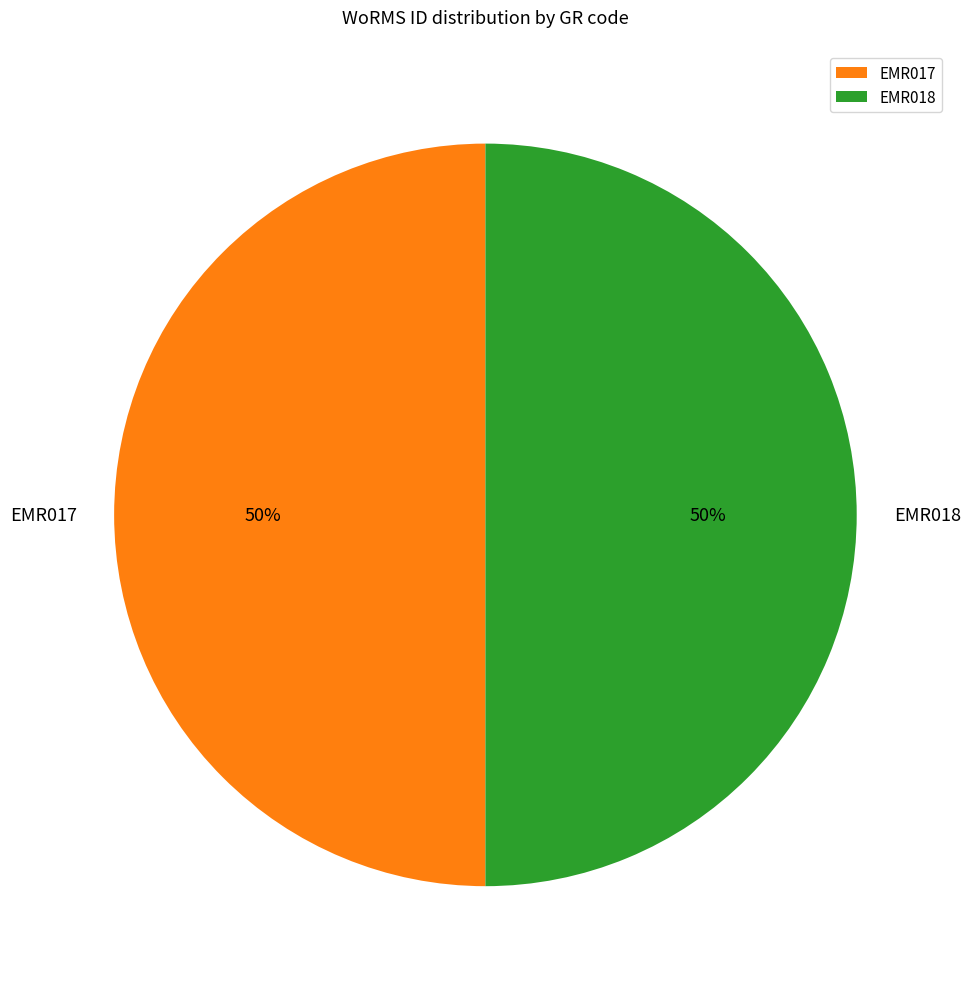

True or false: EMR017 accounts for 58% of the total.

False